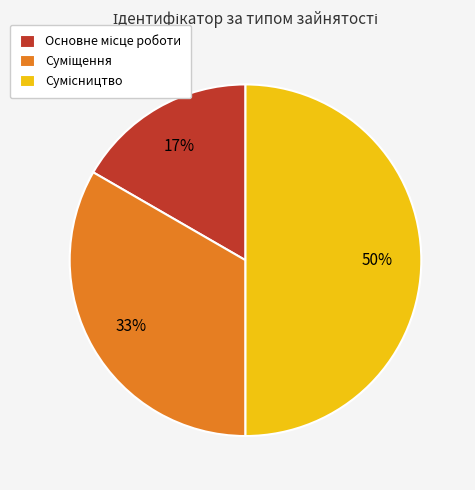

To the nearest percent, what is the average slice percentage?

33%